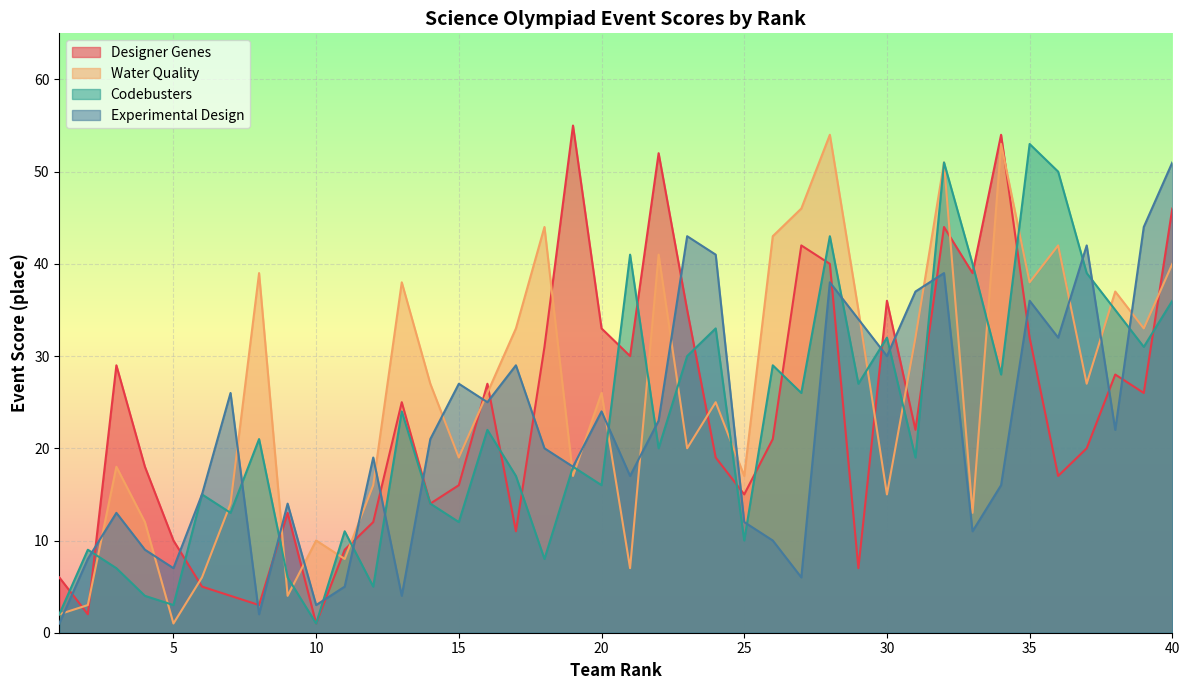

At which category is the sum across all series the highest?

32